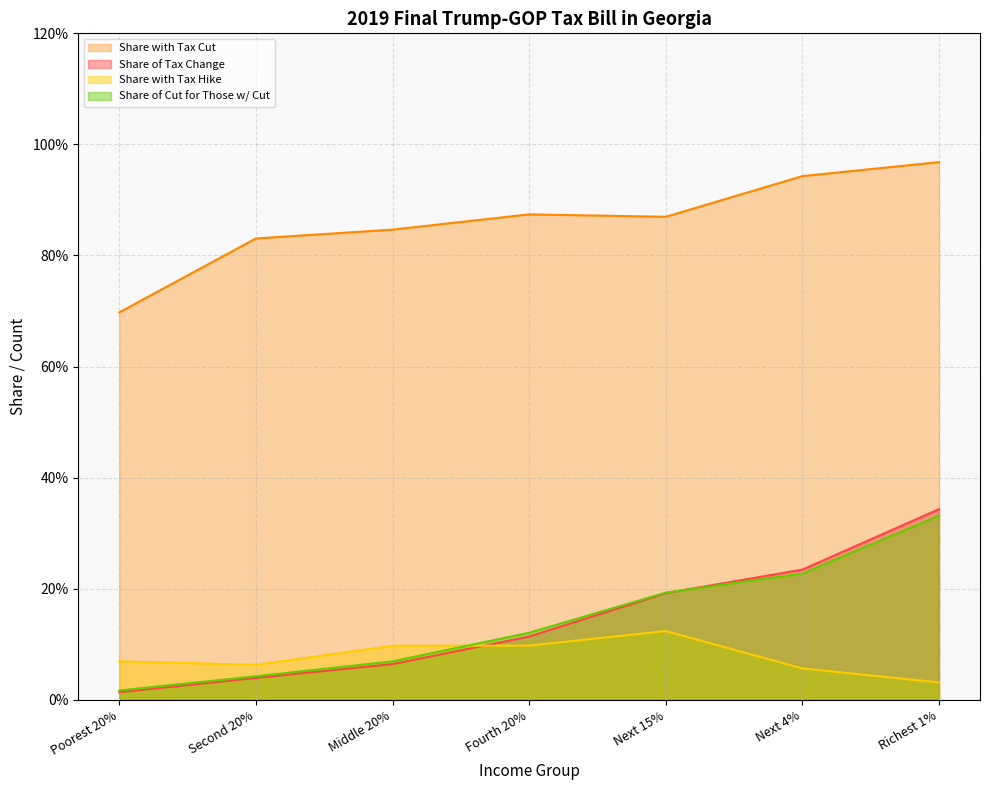

At how many categories does at least one series exceed 0?

7